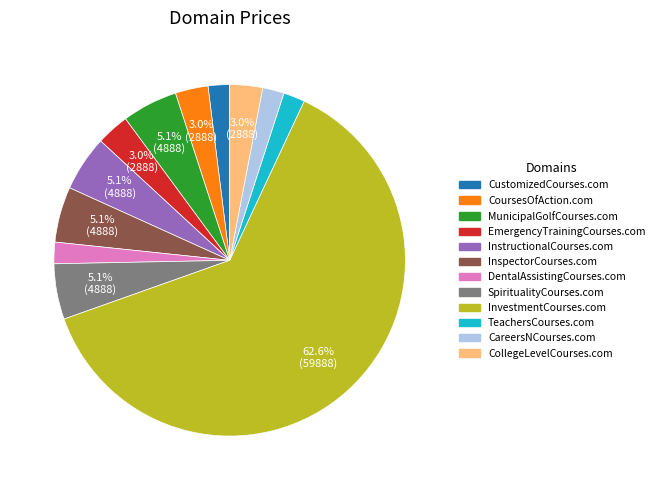

Which slice is the largest?

InvestmentCourses.com